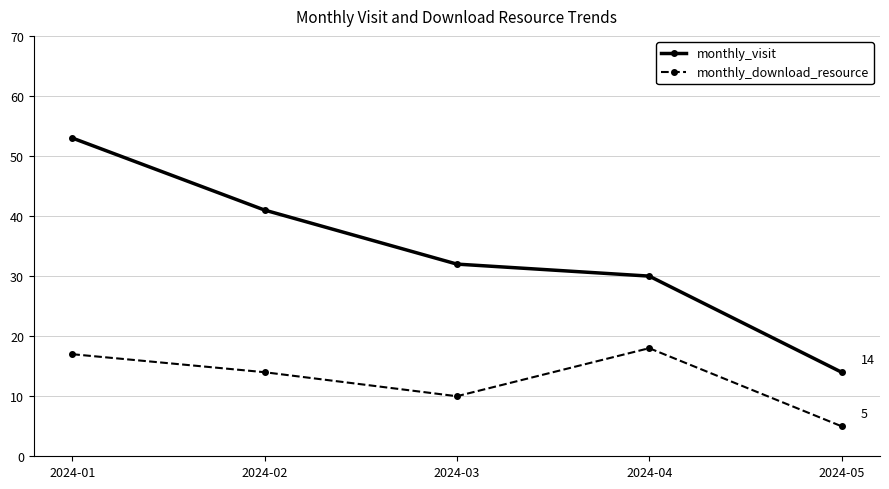

What is the smallest value displayed?

5